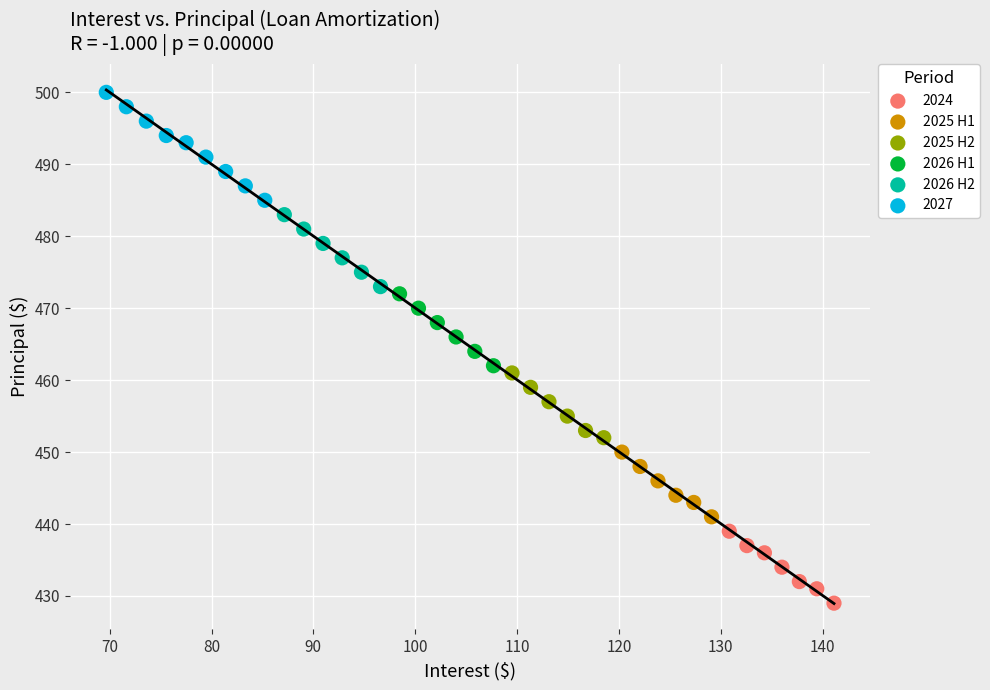

Which series contains the highest Y value?

2027